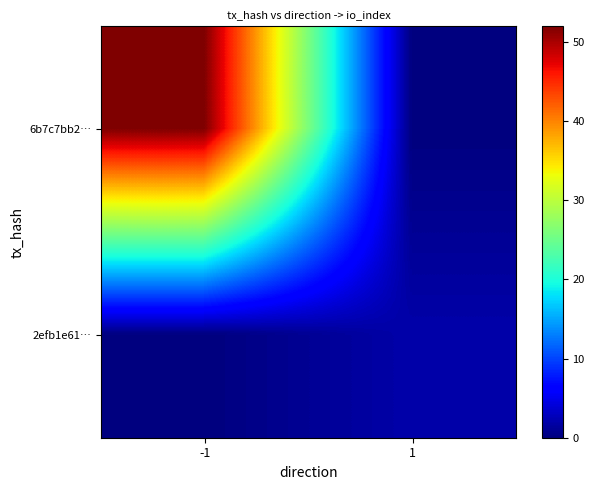

Reading left to right, transcribe all the data shown in this chart.

6b7c7bb2…: -1=52	1=0
2efb1e61…: -1=0	1=2